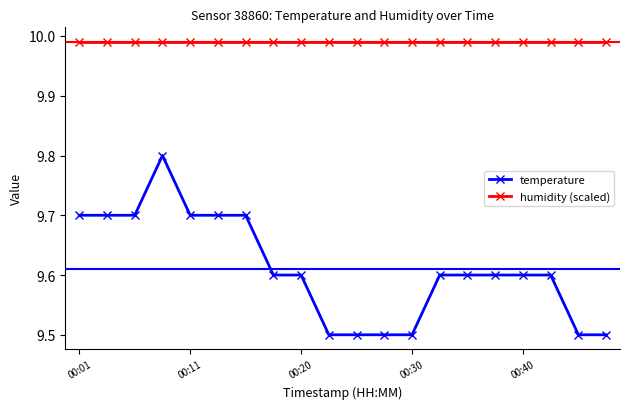

List the series in order of their peak value, lowest first.

temperature, humidity (scaled)